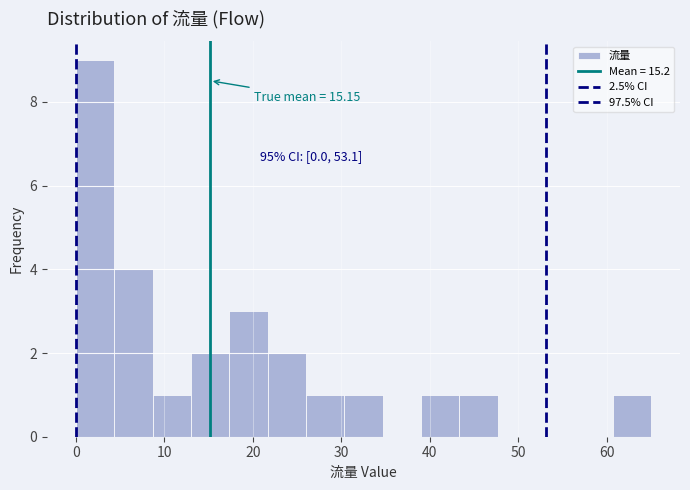

Over which range of the x-axis is the bar tallest?

0 to 4